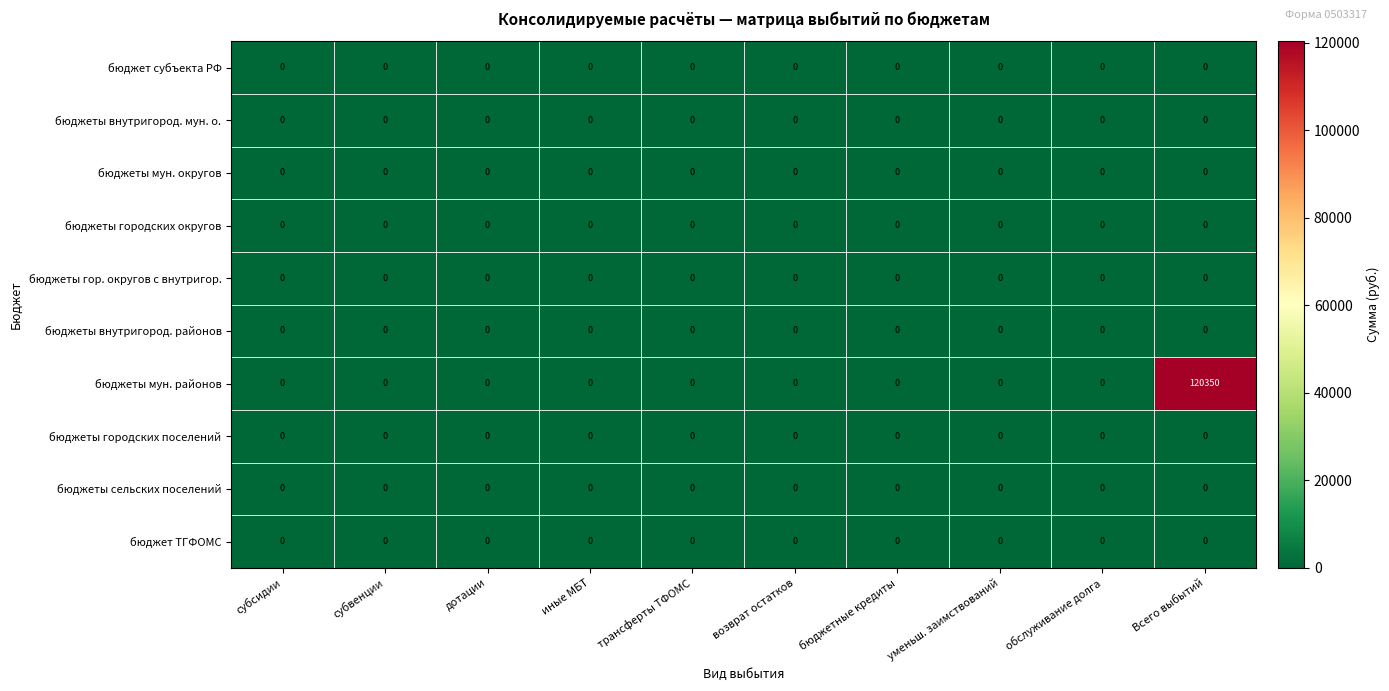

True or false: бюджет ТГФОМС has a value of 0 at бюджетные кредиты.

True